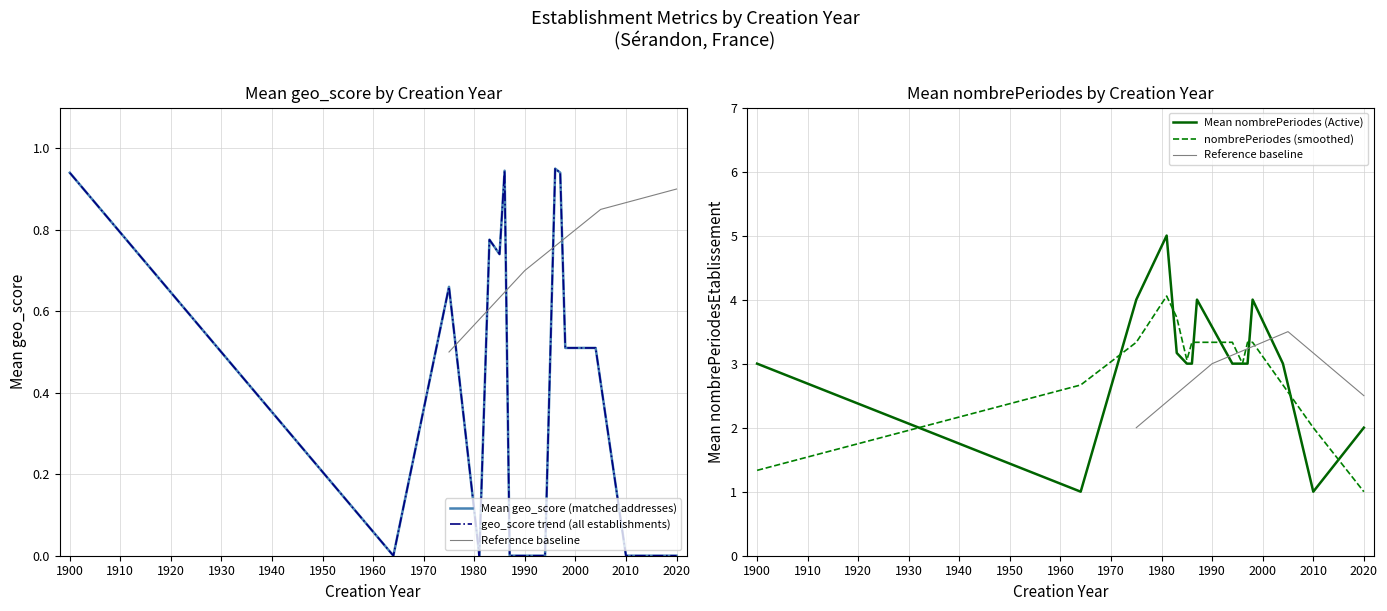

At which label does nombrePeriodes (smoothed) reach its minimum?

2020